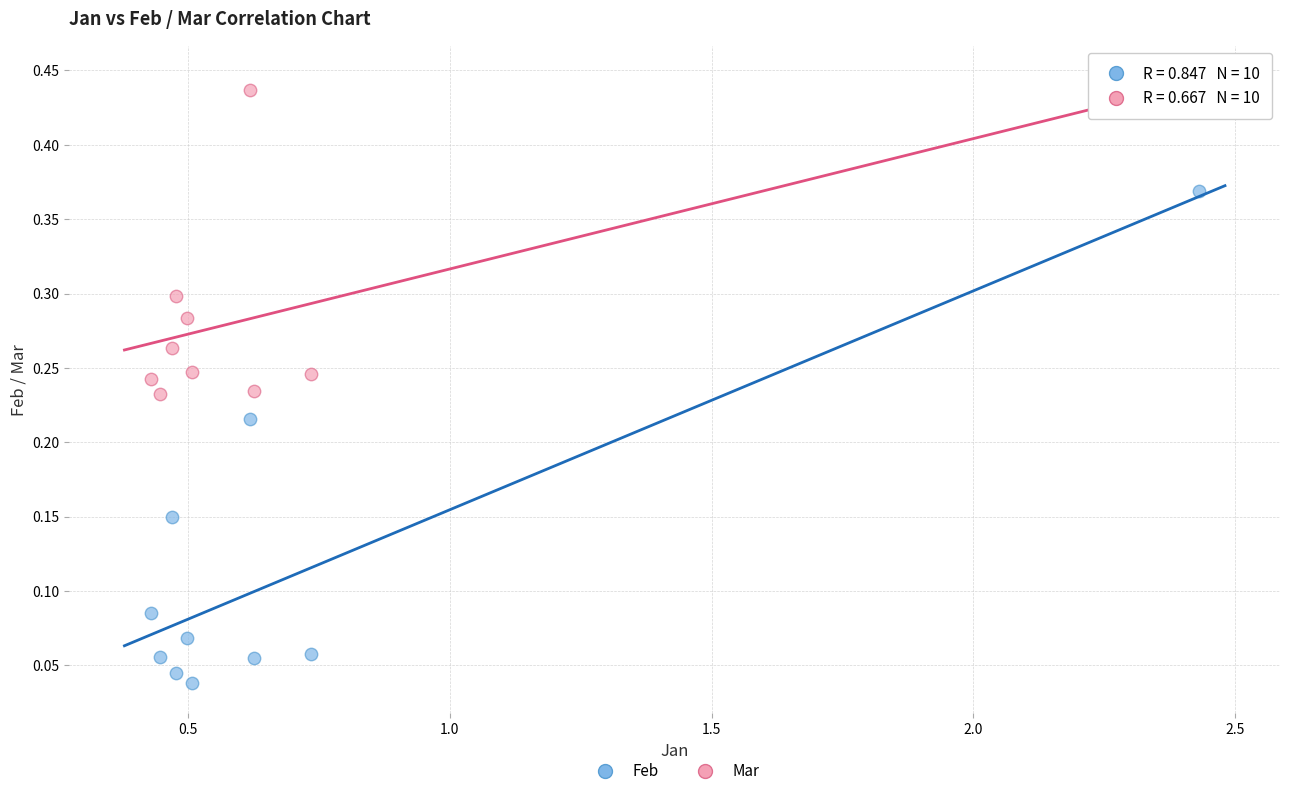

What is the X range (max minus min) for the scatter plot?

2.0